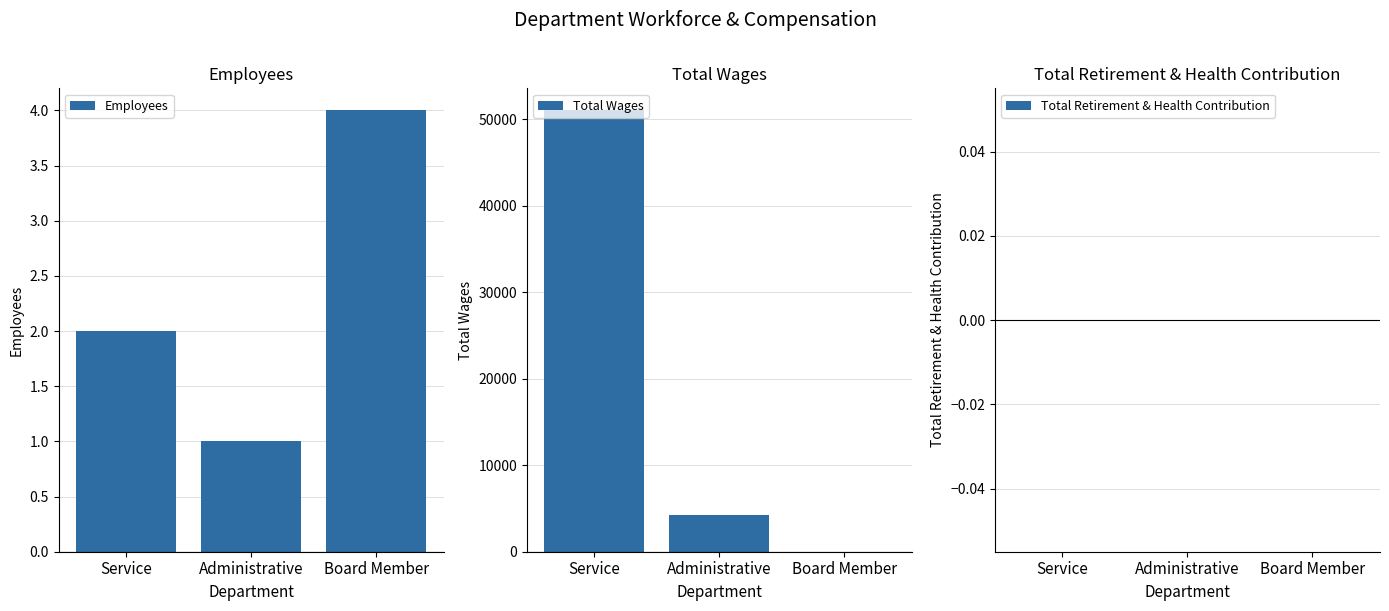

Which category has the lowest value across all series?

Board Member